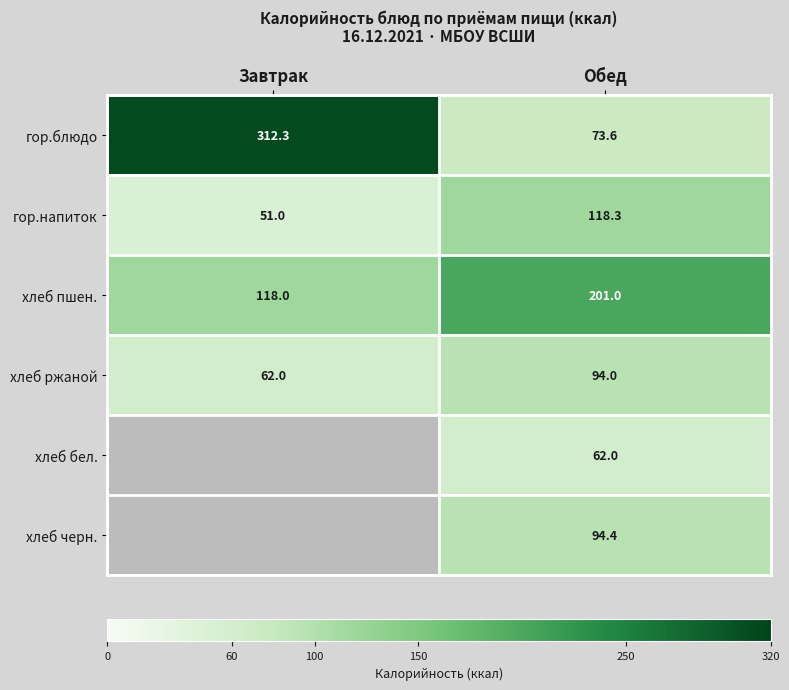

Count the number of data series in this chart.

6